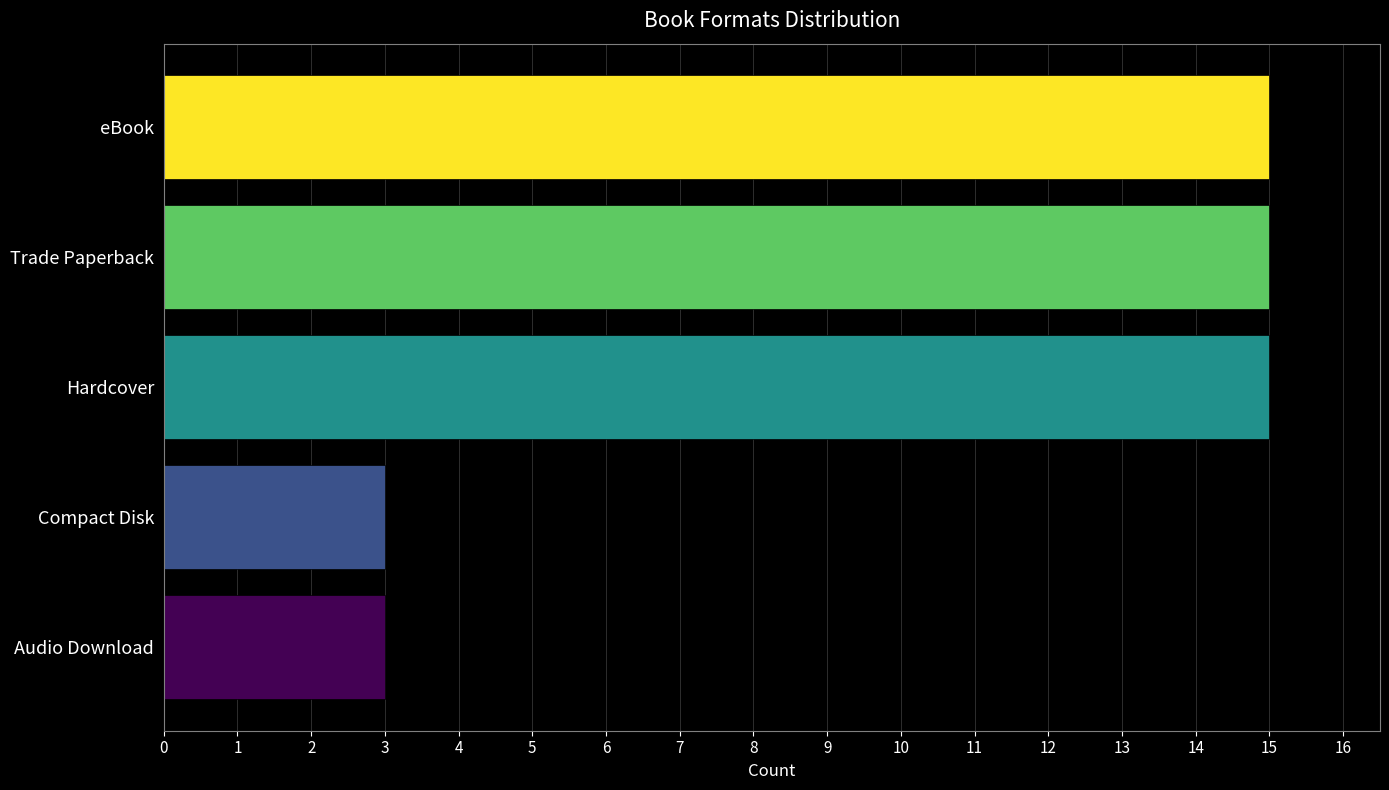

Reading bottom to top, list all the values displayed in this chart.

3	3	15	15	15